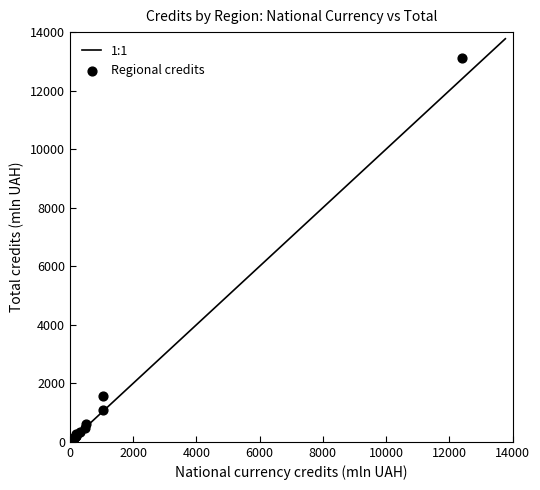

What Y value in the scatter plot is closest to 6563?

1552.3